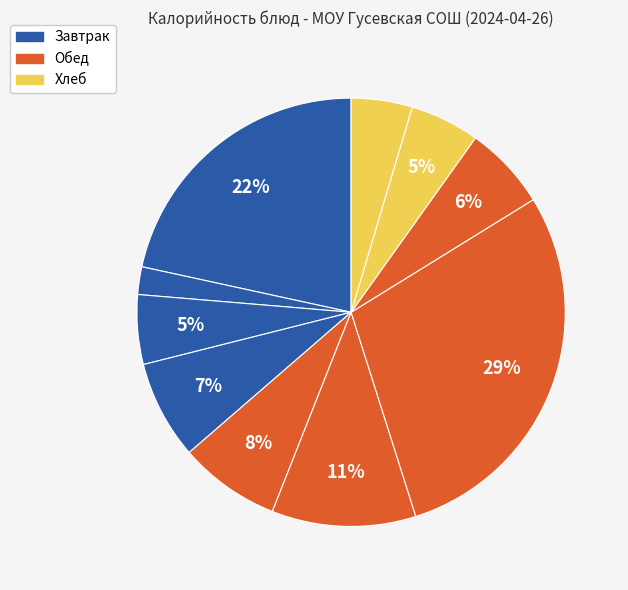

Rank the categories by value from highest to lowest.

гречка отварная, сырники с джемом, гуляш из мяса, борщ из свежей капусты, батон нарезной с сыром, чай с сахаром (обед), фрукт, батон нарезной, Дарницкий, чай с сахаром (завтрак)